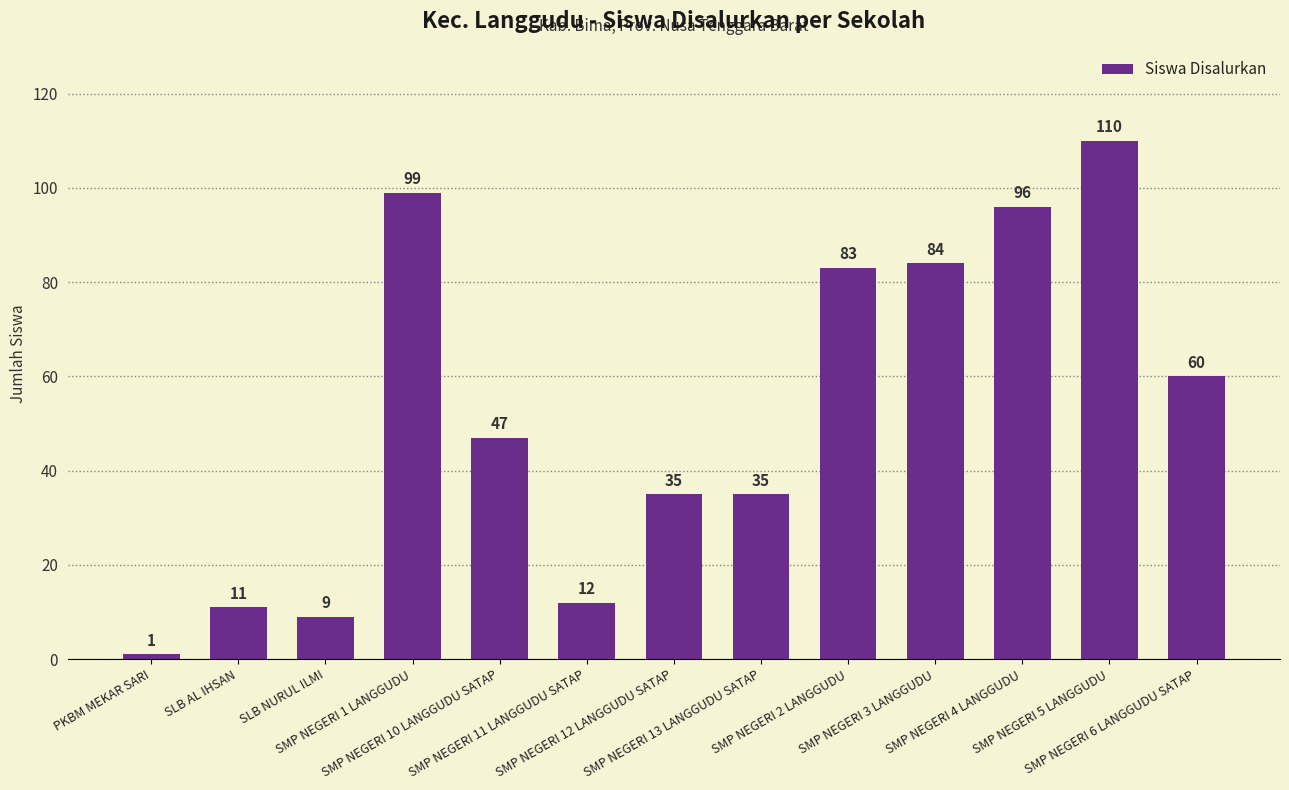

What is the maximum value shown in the chart?

110